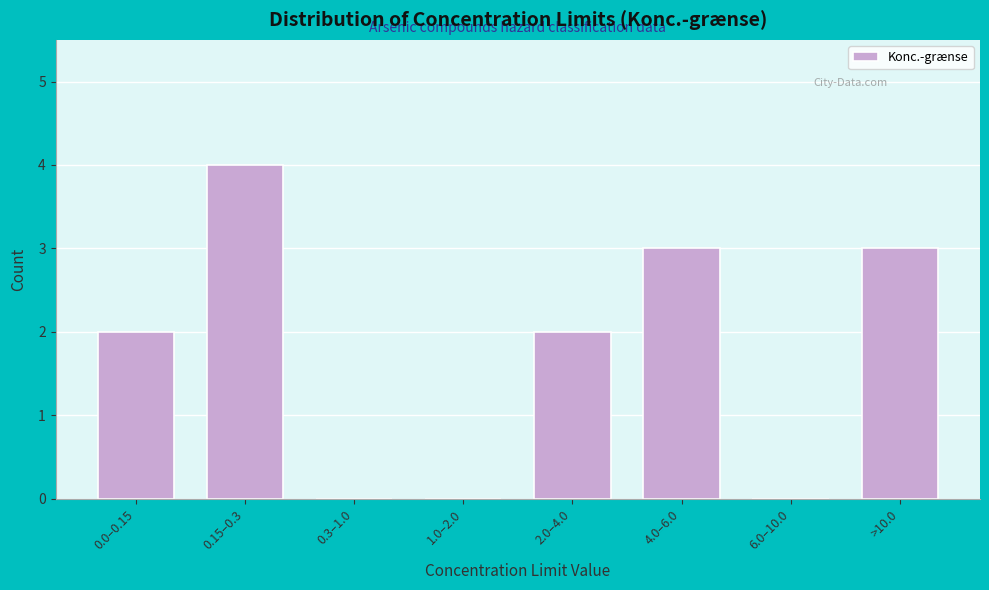

Reading left to right, transcribe all the data shown in this chart.

0.0–0.15=2	0.15–0.3=4	0.3–1.0=0	1.0–2.0=0	2.0–4.0=2	4.0–6.0=3	6.0–10.0=0	>10.0=3